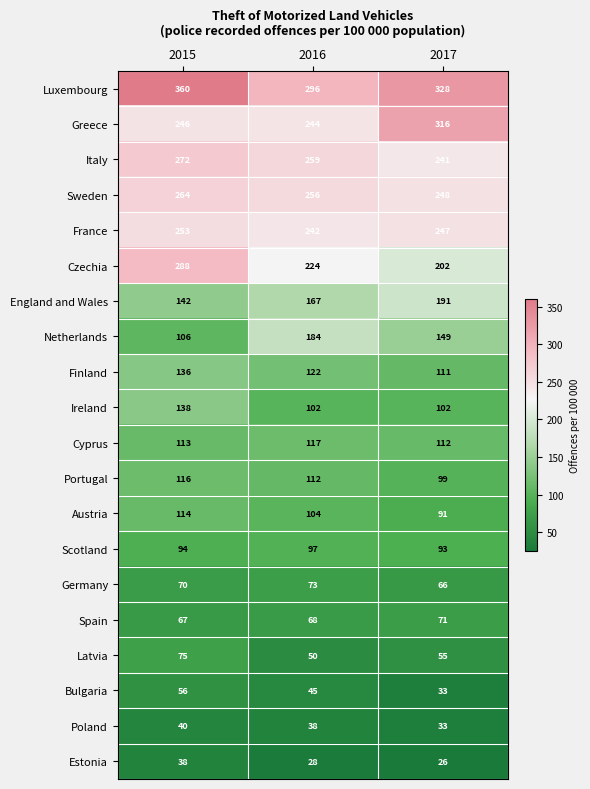

Which category has the lowest value across all series?

2017